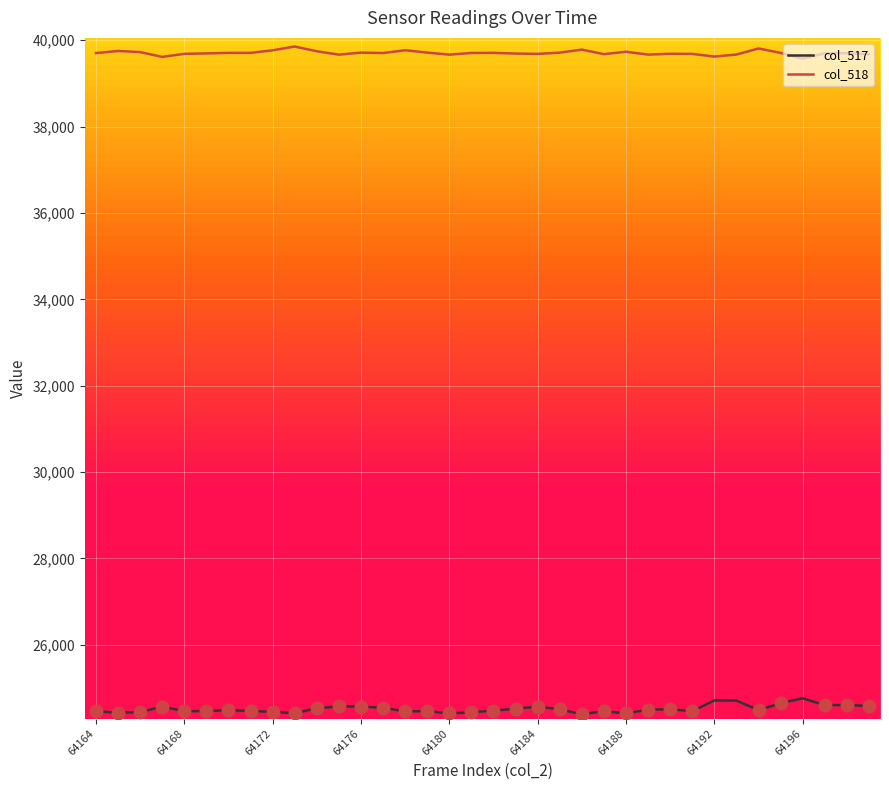

True or false: col_518 and col_517 cross at least once.

False